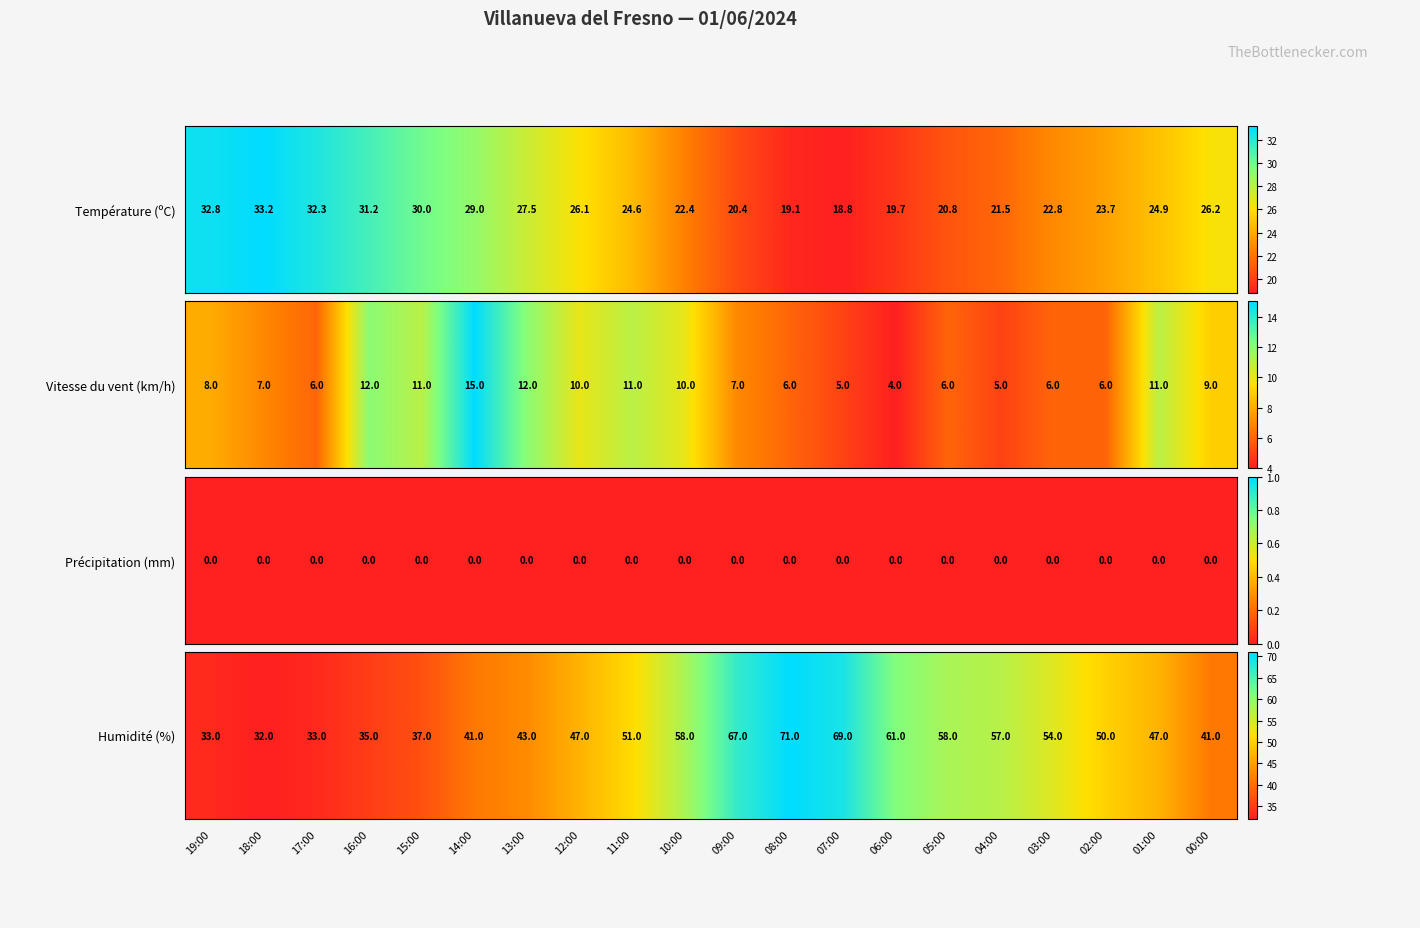

What is the change in value from 13:00 to 00:00?

-2